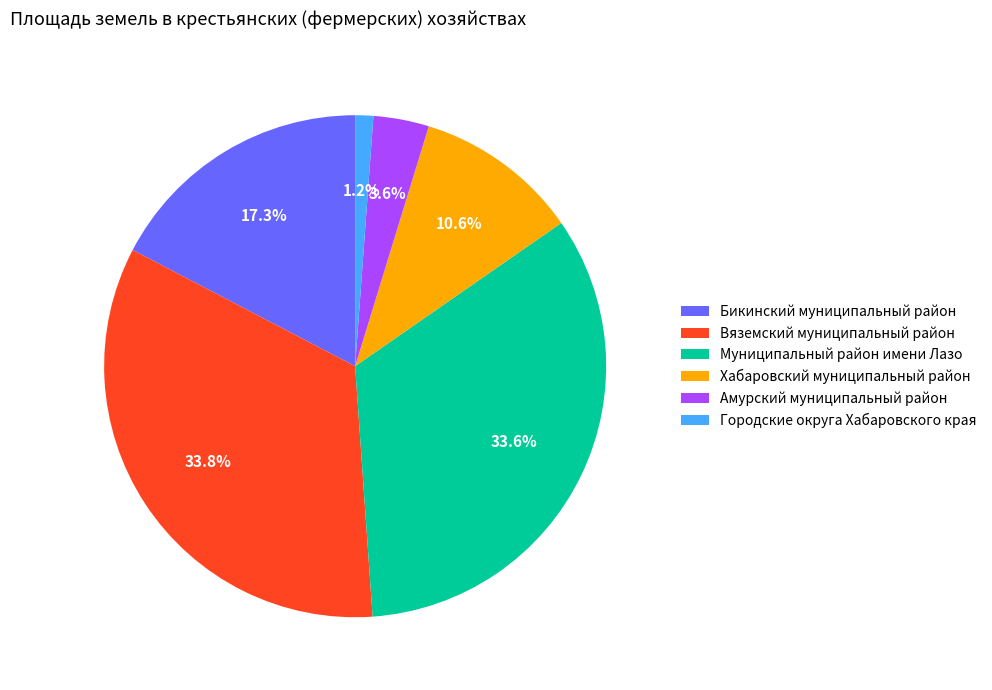

To the nearest percent, what is the average slice percentage?

17%